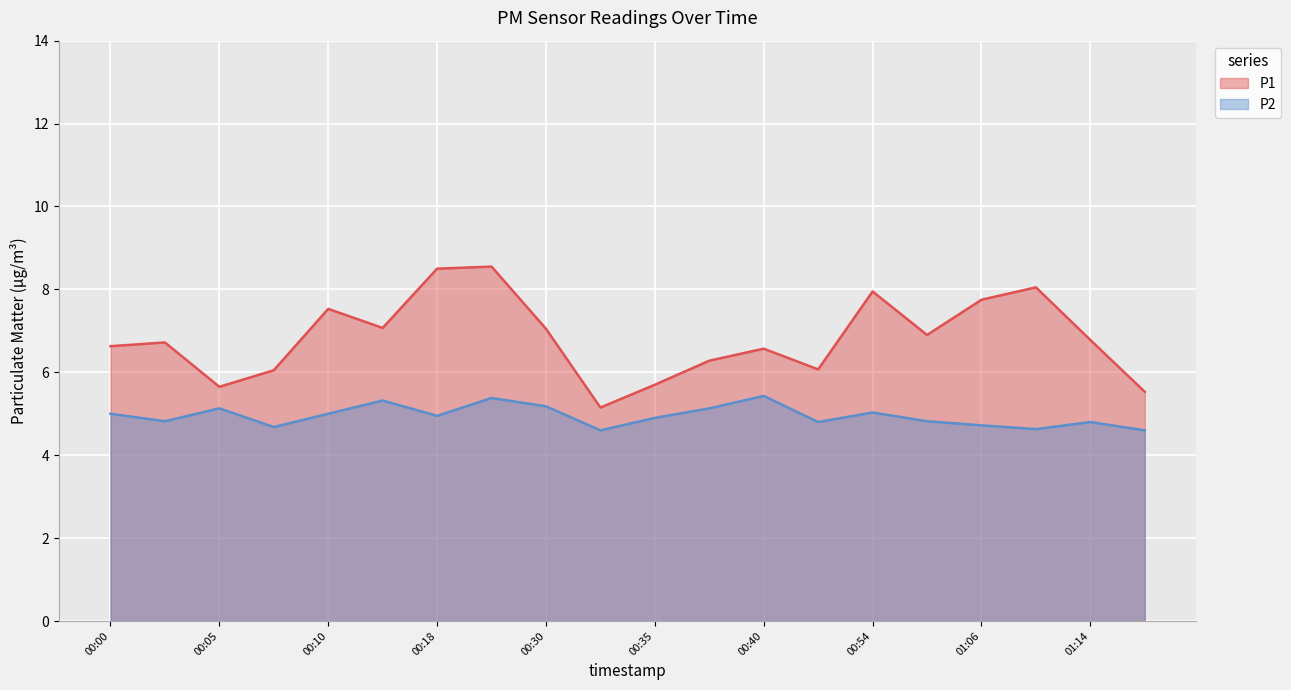

What is the value of the P1 point at the 19th from the left?

6.8